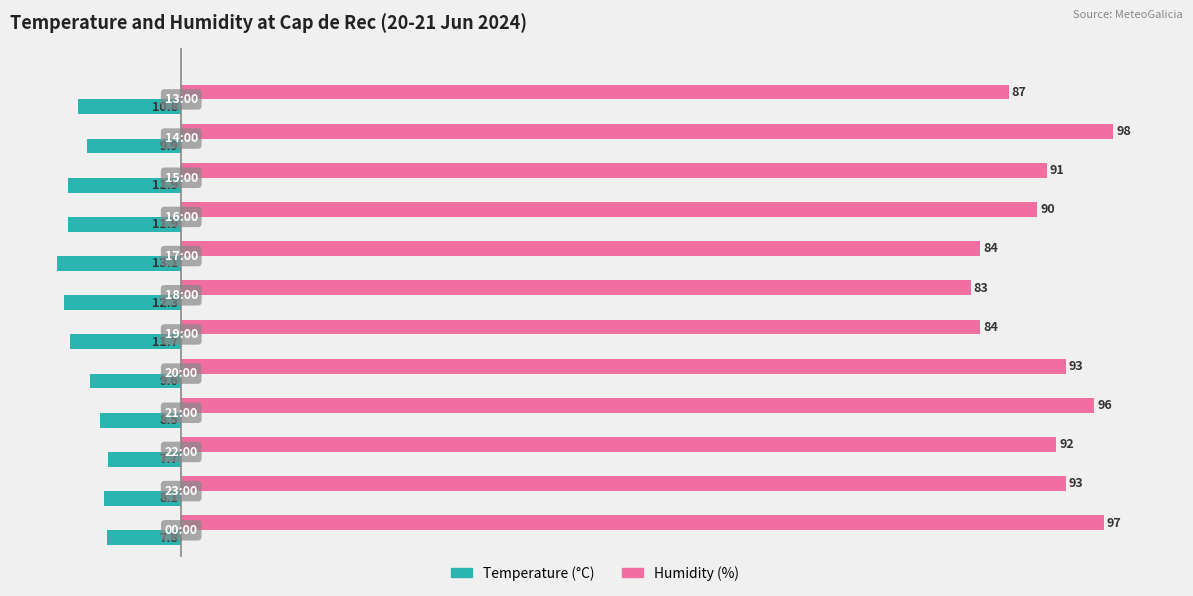

What is the minimum value shown in the chart?

-13.1